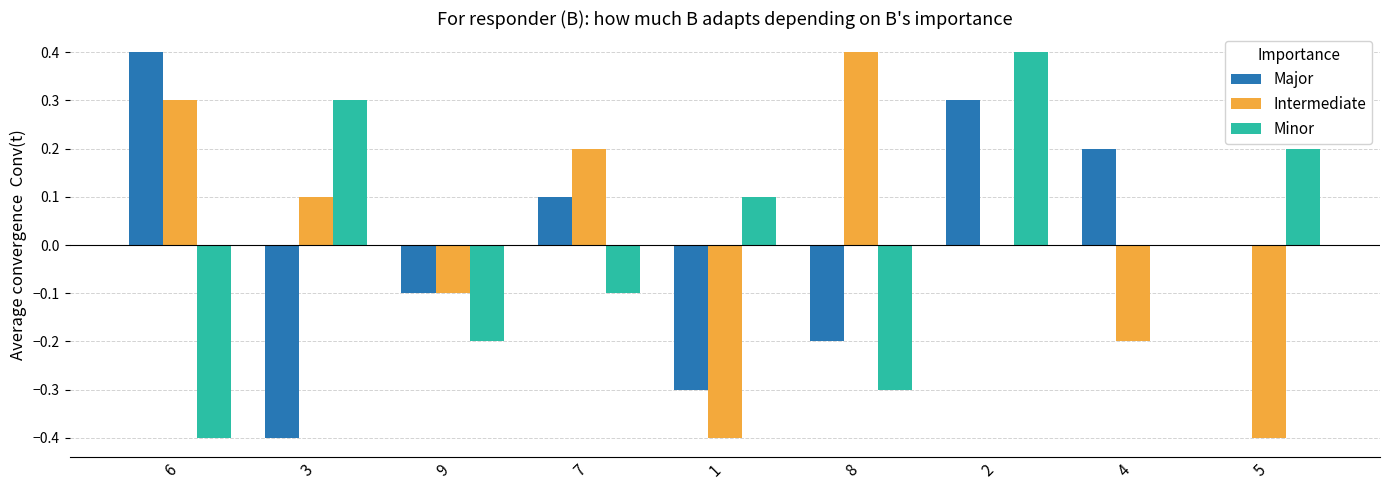

How many groups of bars are there?

9